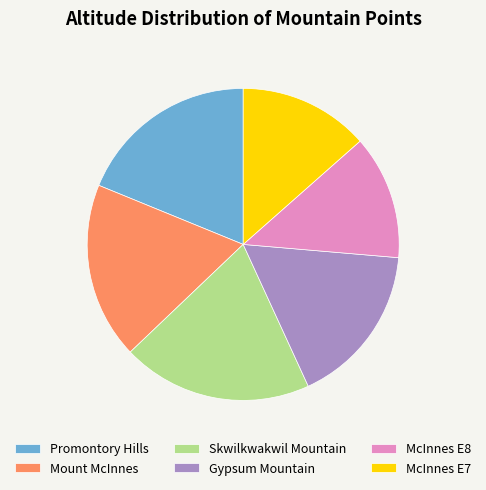

Combined, do McInnes E8 and Promontory Hills account for over 50%?

No